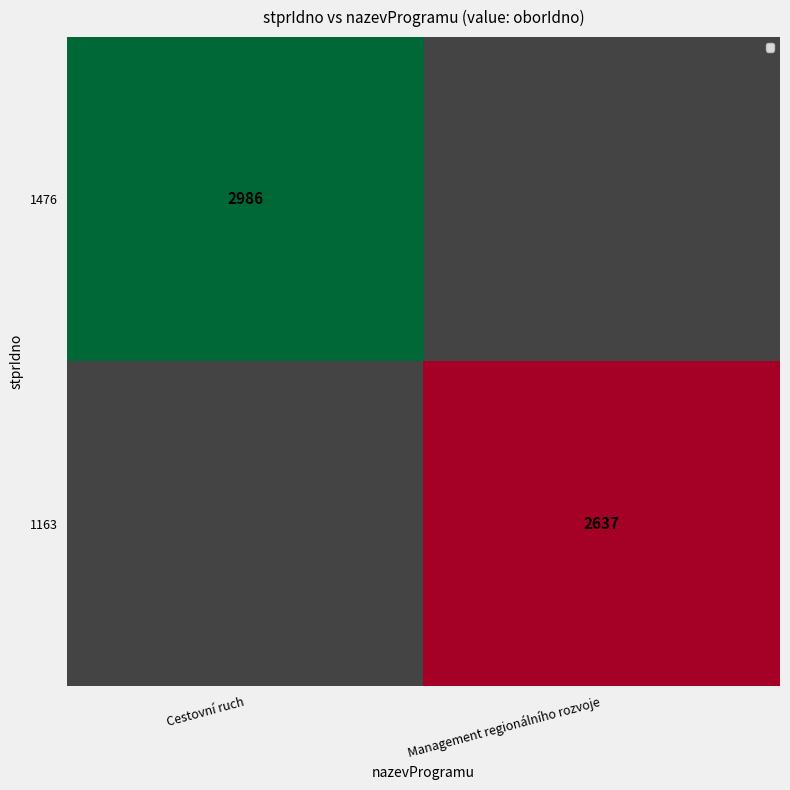

The value of 1163 at Management regionálního rozvoje is 2637. True or false?

True